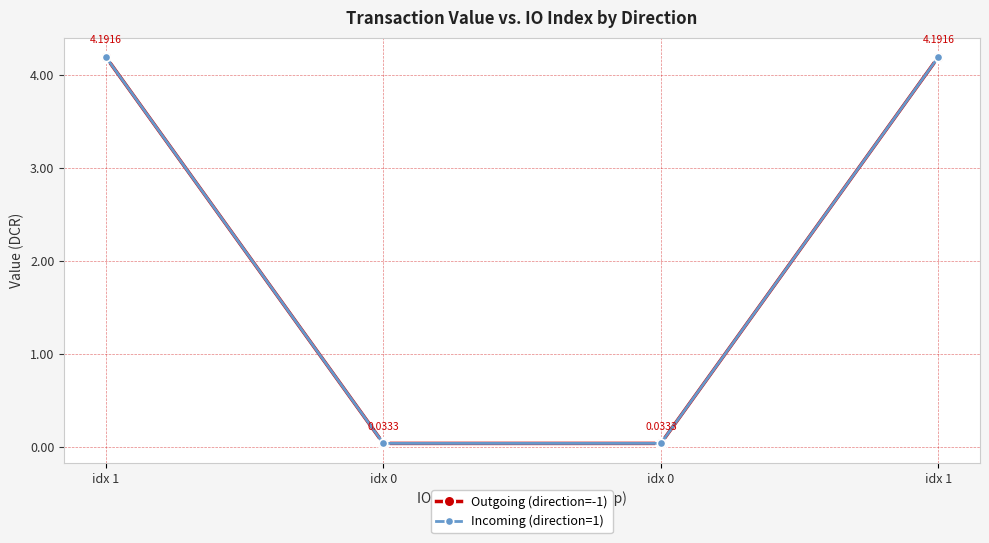

True or false: Incoming (direction=1) and Outgoing (direction=-1) cross at least once.

False